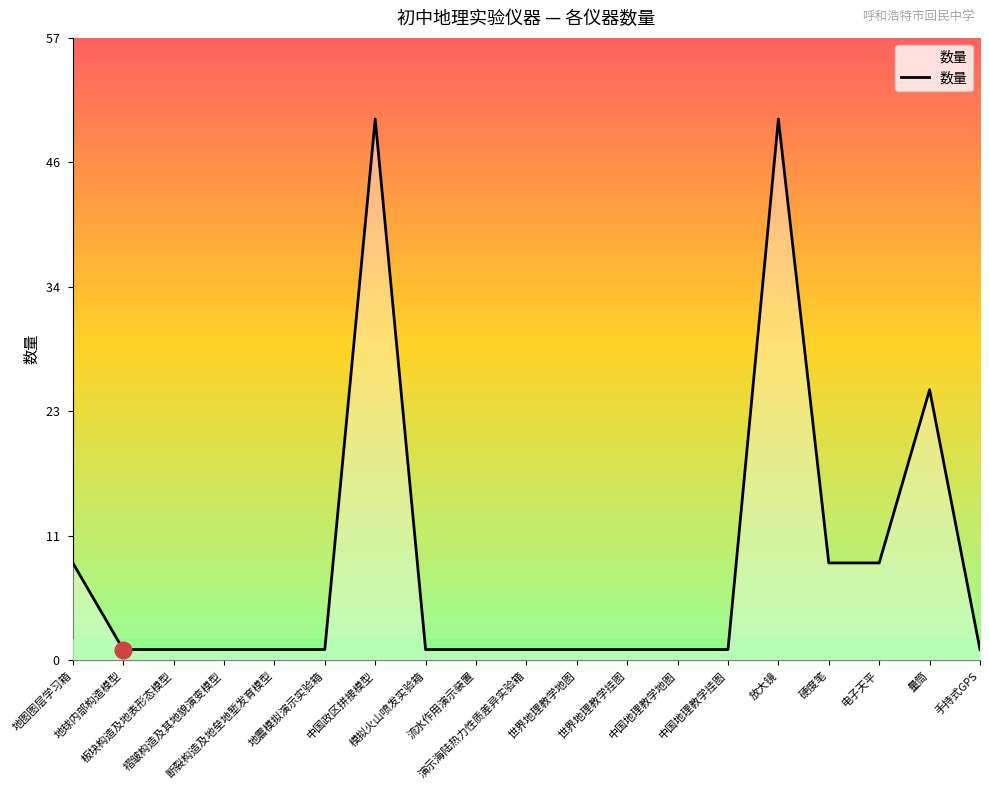

What is the maximum value shown in the chart?

50